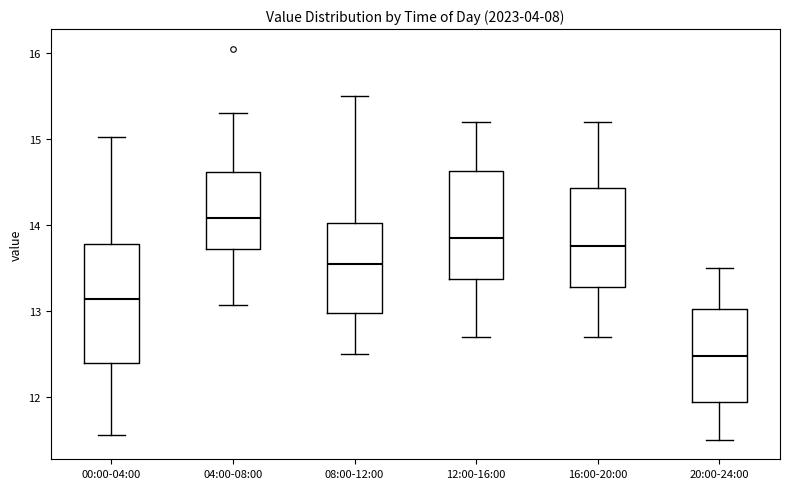

Where is the upper edge of the box for 08:00-12:00 on the y-axis? The values are not printed on the chart, so give them approximately, as read against the axis.

14.0